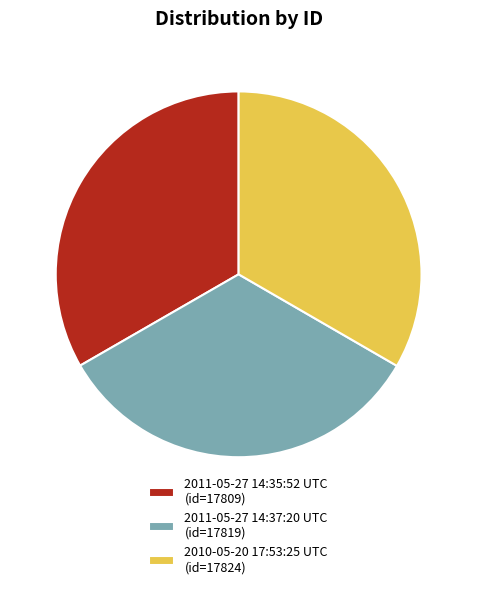

Approximately how many times larger is the value at 17824 compared to 17819?

1.0